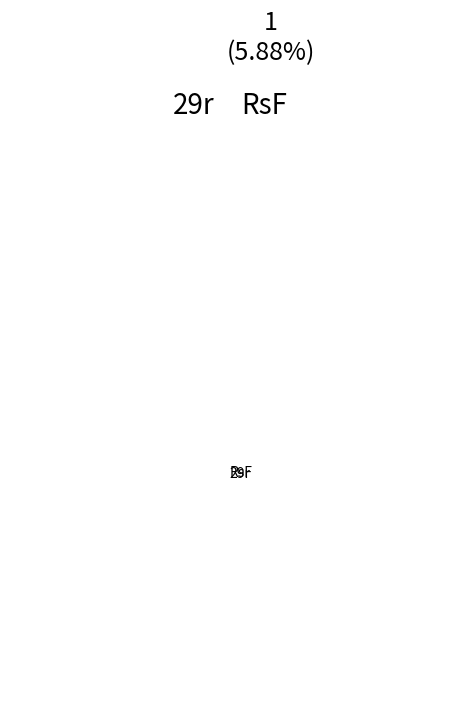

How many segments does this pie chart have?

2